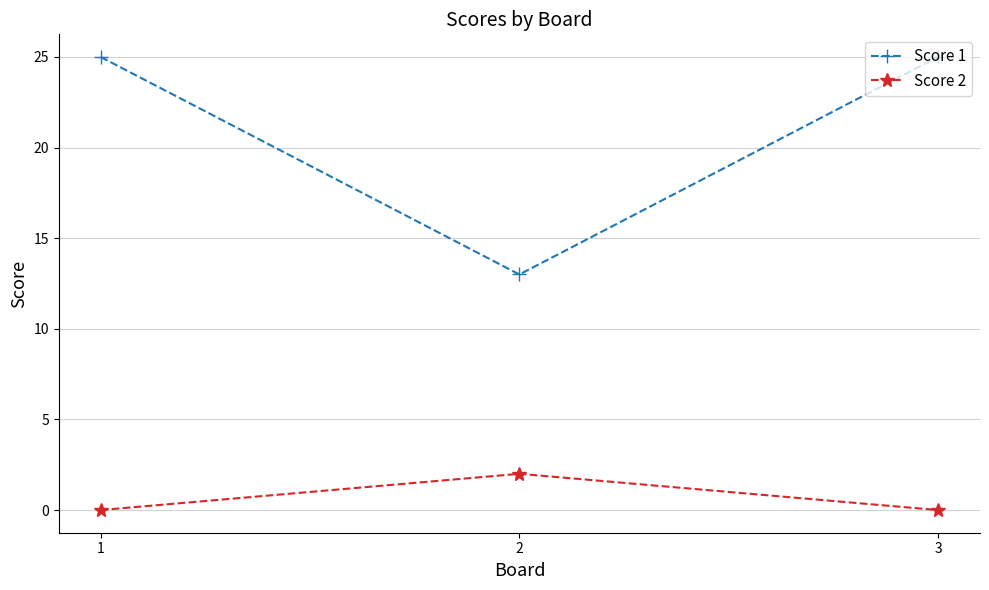

Rank the series by their maximum value, from lowest to highest.

Score 2, Score 1